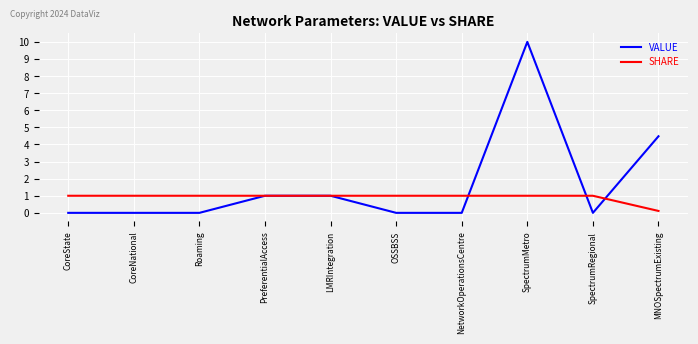

Which series has the largest total across all categories?

VALUE